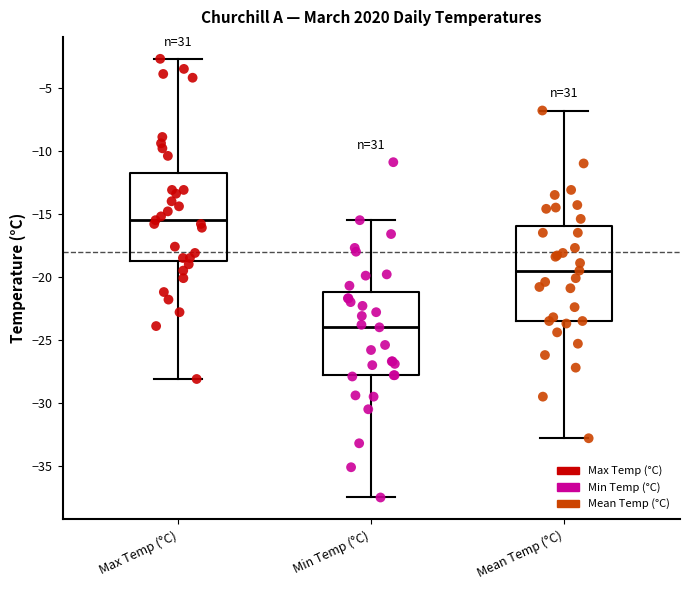

Reading left to right, transcribe this box plot: for each box, give where its median line is, the range the box spans, and where its two whiskers end, as read against the y-axis. The values are not printed on the chart, so give them approximately, as read against the axis.

Max Temp (°C): median -15.5, box -18.5 to -11.5, whiskers -28.0 to -2.5
Min Temp (°C): median -24.0, box -28.0 to -21.0, whiskers -37.5 to -15.5
Mean Temp (°C): median -19.5, box -23.5 to -16.0, whiskers -33.0 to -7.0